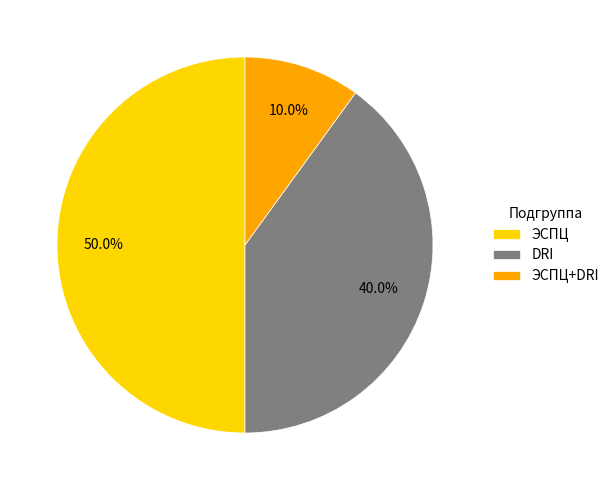

True or false: DRI accounts for 29% of the total.

False